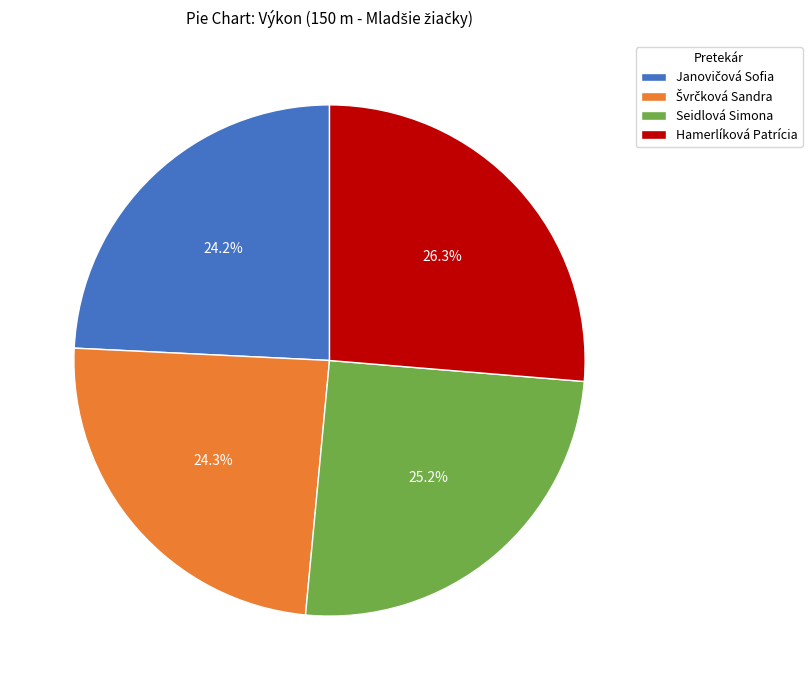

Does Seidlová Simona account for over 50% of the chart?

No